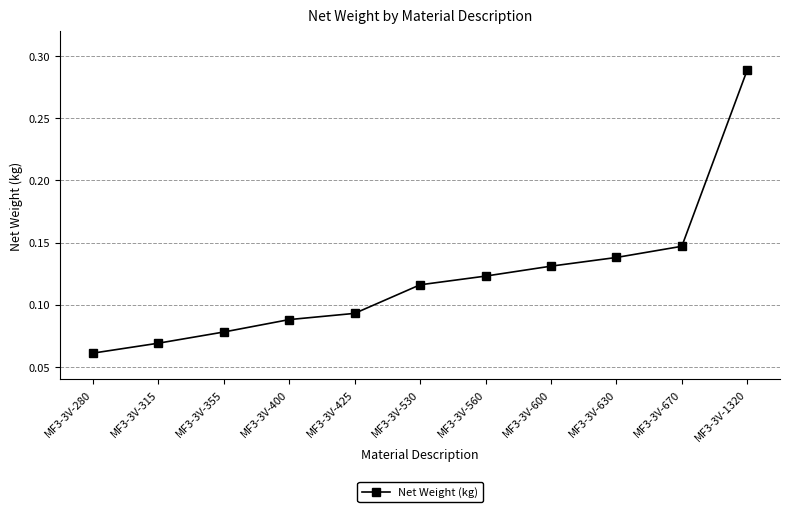

How many lines are shown in the chart?

1